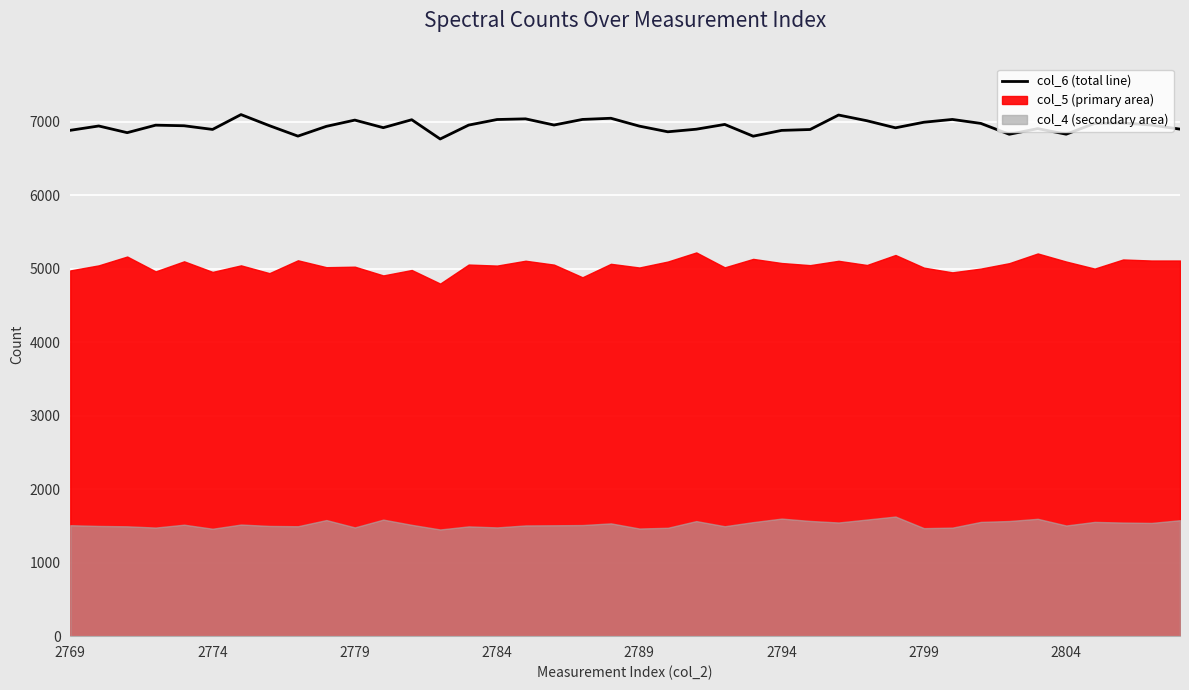

Between 13 and 2794, which is larger?

2794